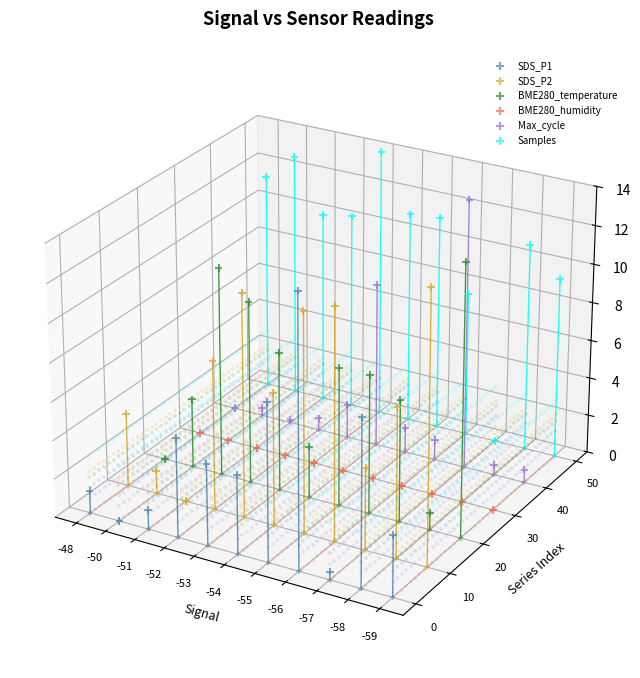

At which category is the sum across all series the highest?

-53